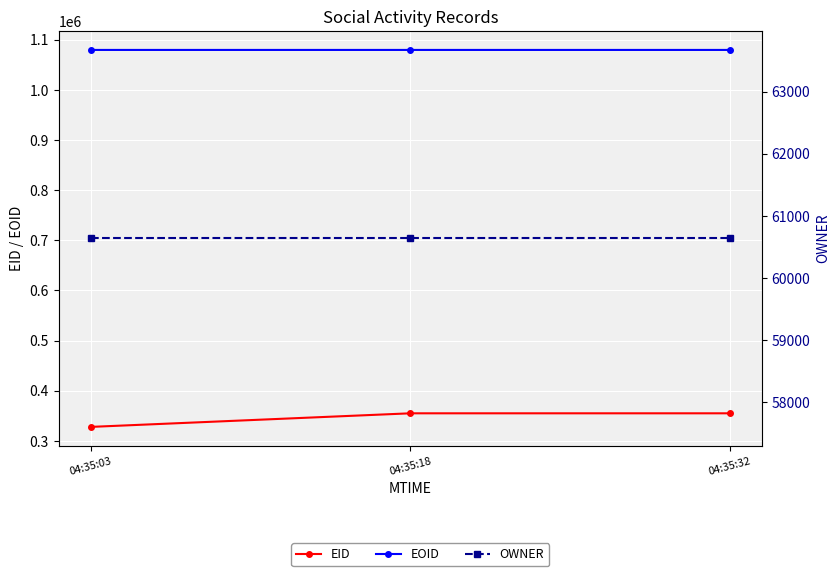

What is the value of the EID point at the 3rd from the left?

354817